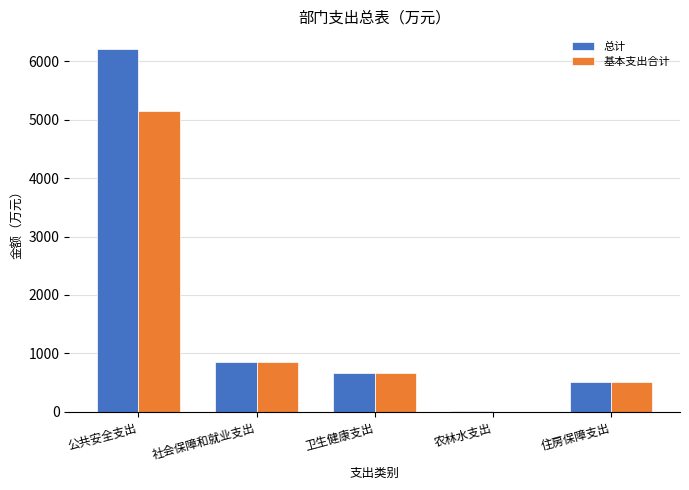

What is the sum of all 总计 values?

8241.3